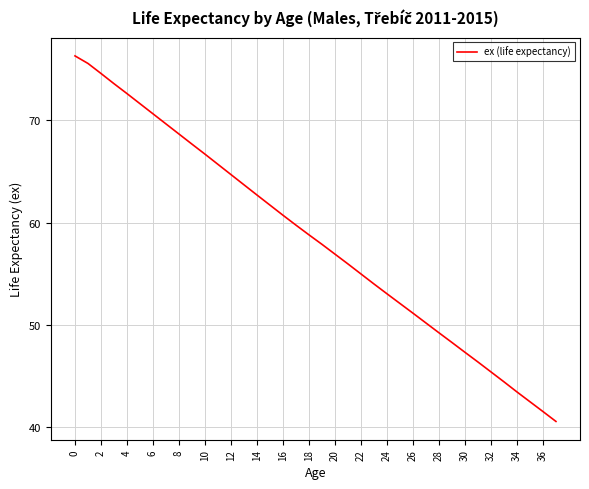

What is the minimum value shown in the chart?

40.5